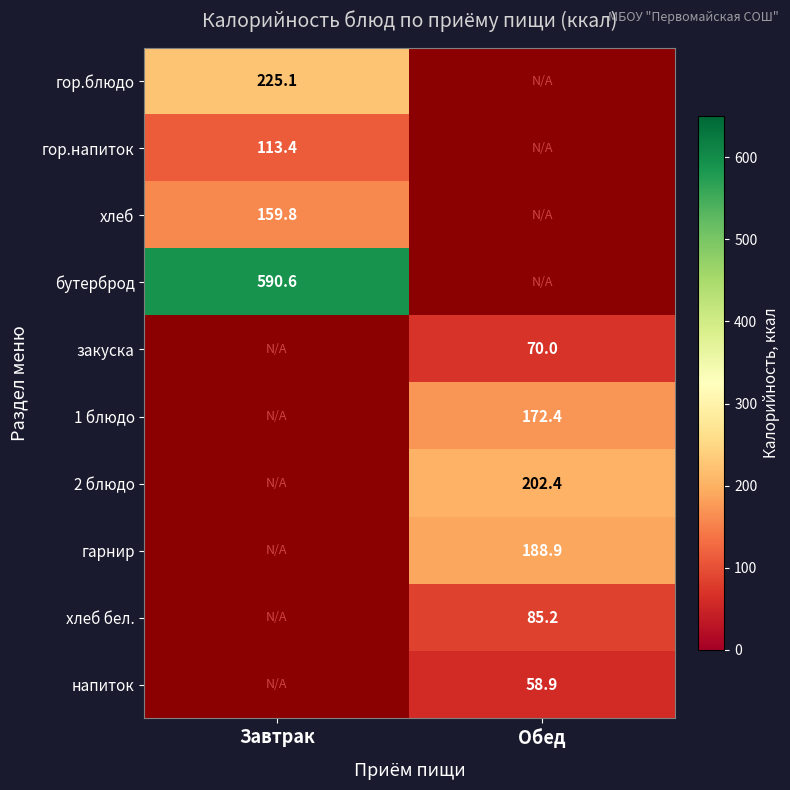

The 2 блюдо series shows 202.4 at Обед. True or false?

True